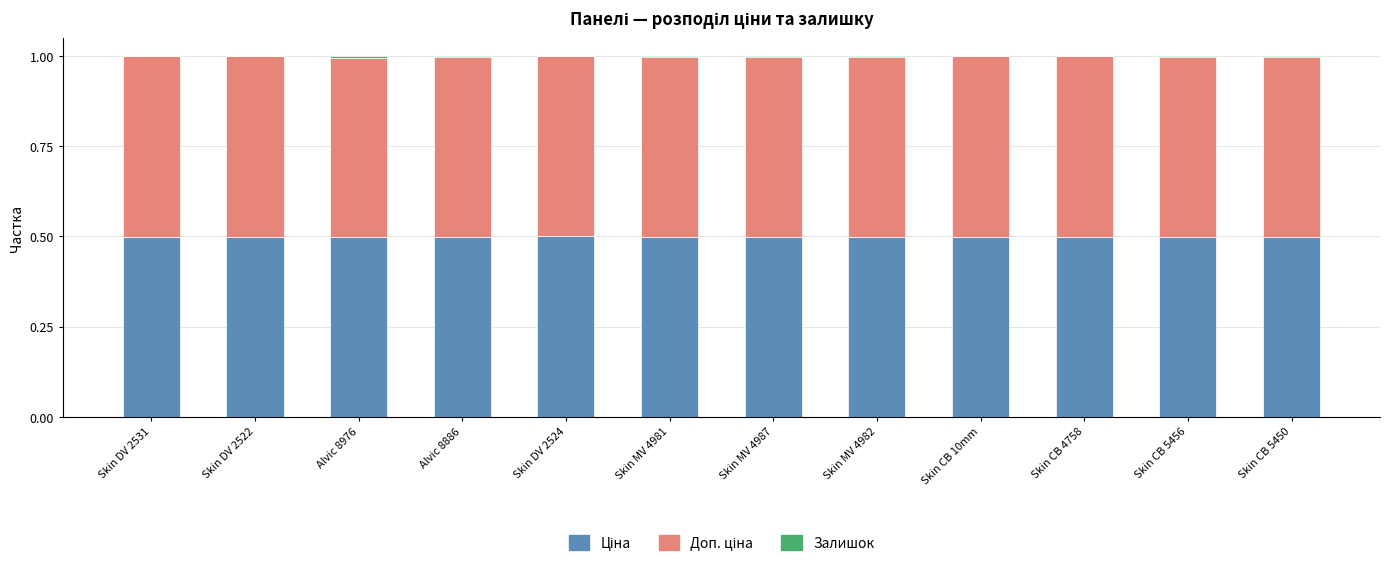

At how many categories does at least one series exceed 0?

12